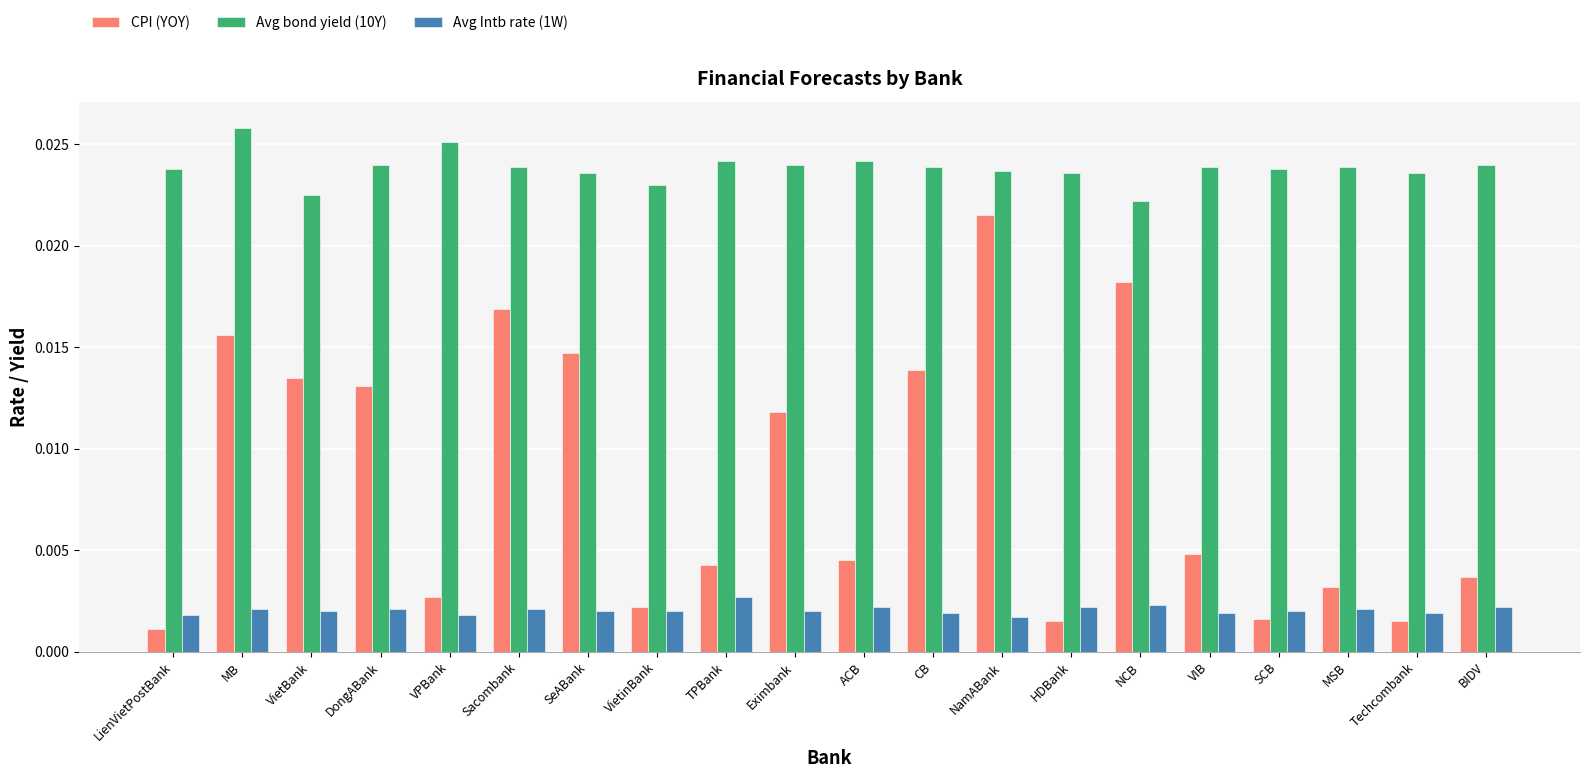

Which category has the lowest value in the CPI (YOY) series?

LienVietPostBank